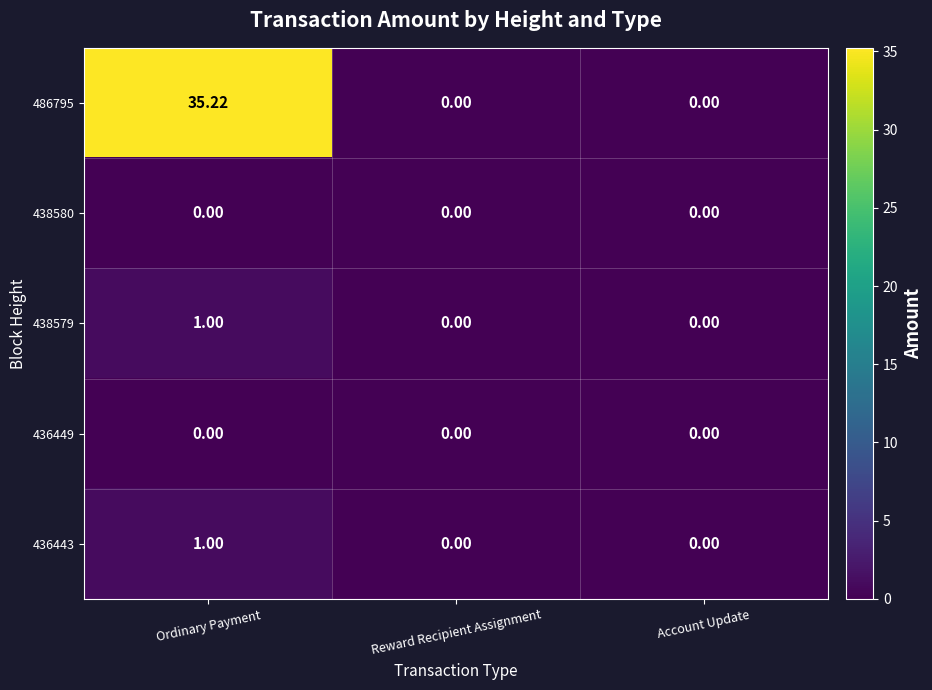

What is the total value across all series at Ordinary Payment?

37.2